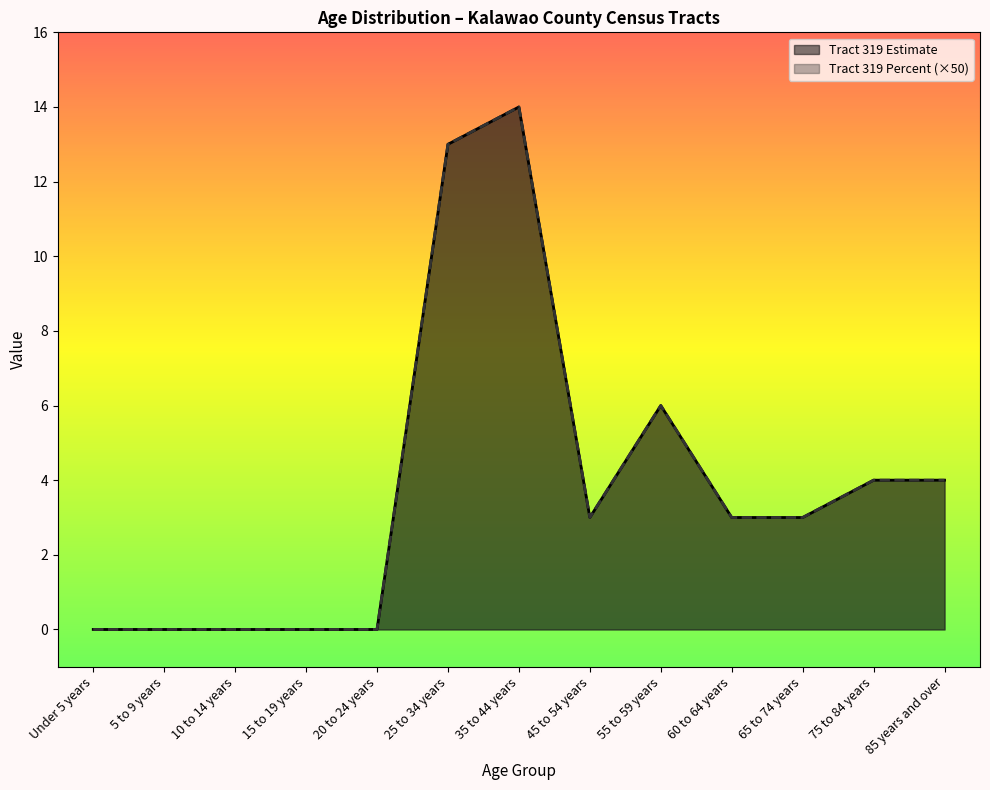

Reading left to right, extract all data points from this chart.

Tract 319 Estimate: Under 5 years=0.0	5 to 9 years=0.0	10 to 14 years=0.0	15 to 19 years=0.0	20 to 24 years=0.0	25 to 34 years=13.0	35 to 44 years=14.0	45 to 54 years=3.0	55 to 59 years=6.0	60 to 64 years=3.0	65 to 74 years=3.0	75 to 84 years=4.0	85 years and over=4.0
Tract 319 Percent: Under 5 years=0.0	5 to 9 years=0.0	10 to 14 years=0.0	15 to 19 years=0.0	20 to 24 years=0.0	25 to 34 years=13.0	35 to 44 years=14.0	45 to 54 years=3.0	55 to 59 years=6.0	60 to 64 years=3.0	65 to 74 years=3.0	75 to 84 years=4.0	85 years and over=4.0